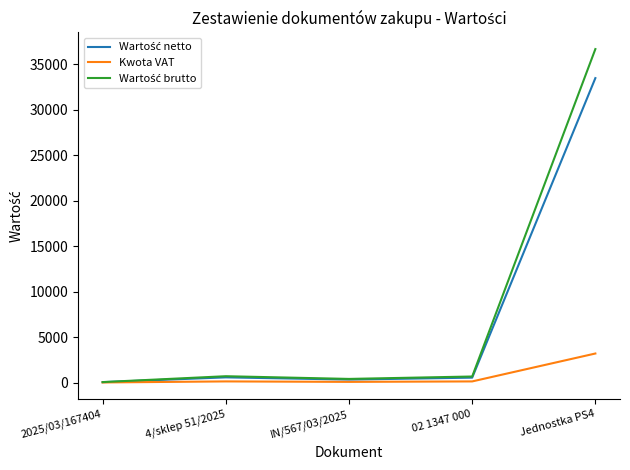

The Kwota VAT series shows 125.0 at 4/sklep 51/2025. True or false?

True